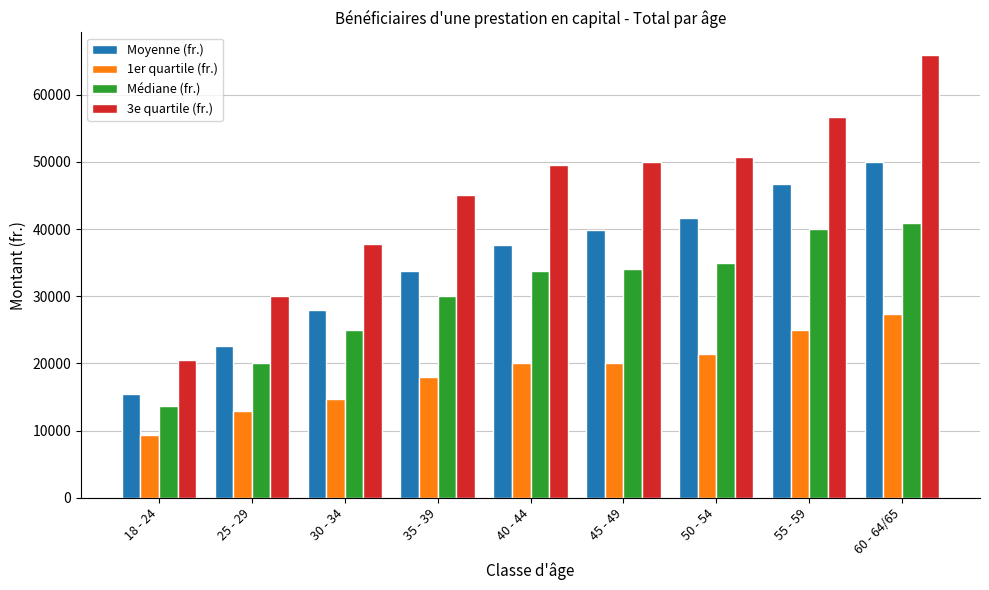

Which category has the lowest value across all series?

18 - 24